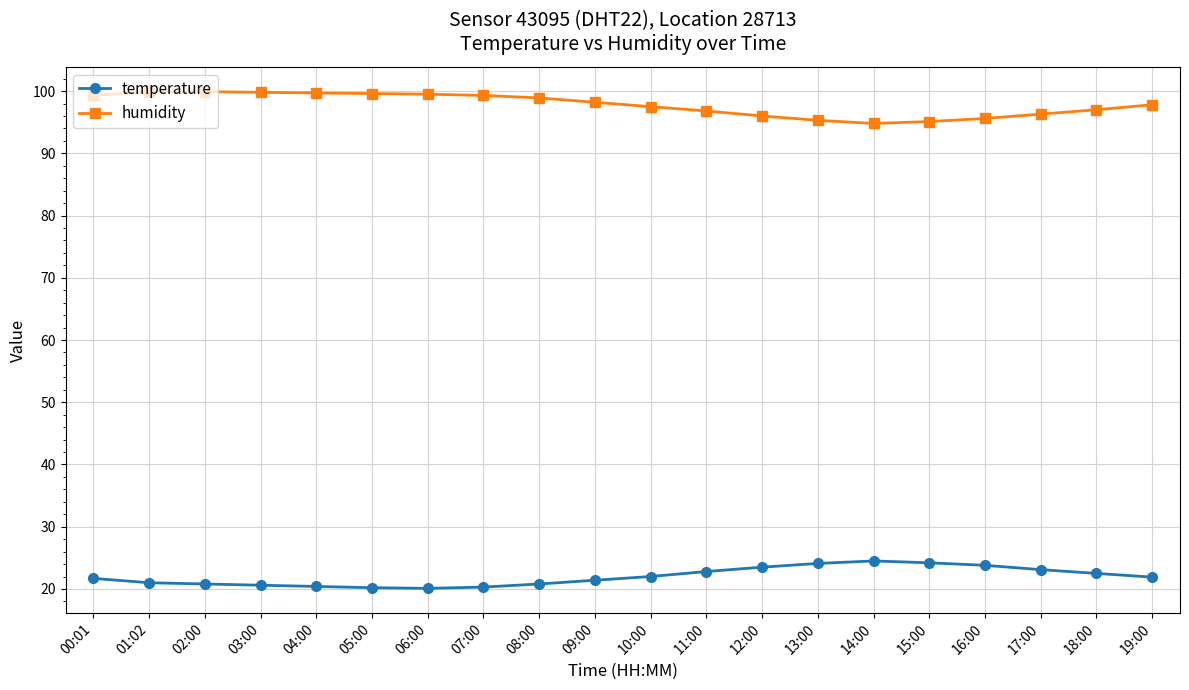

What is the label of the 10th point from the left?

09:00